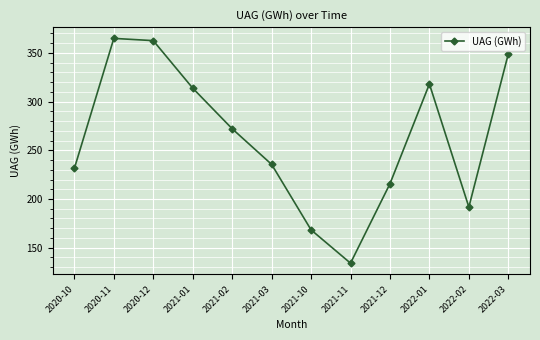

What is the ratio of the value at 2021-10 to the value at 2021-01?

0.5